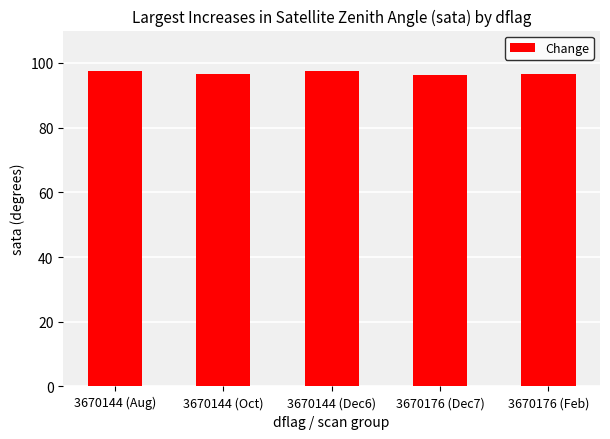

What is the maximum value shown in the chart?

97.6